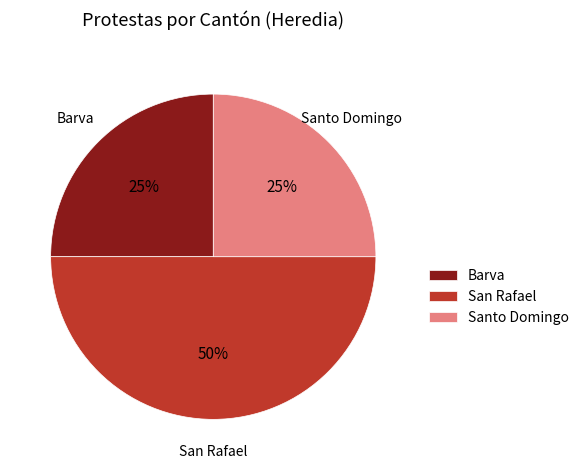

How many slices are in this pie chart?

3